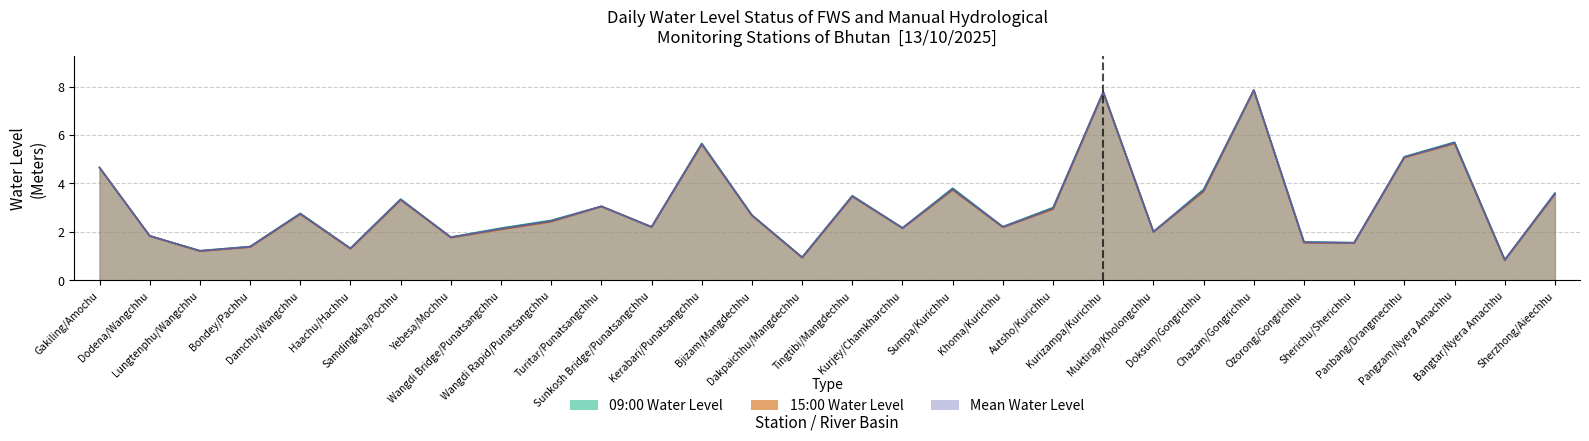

How many values in the 15:00 series are below 2?

9